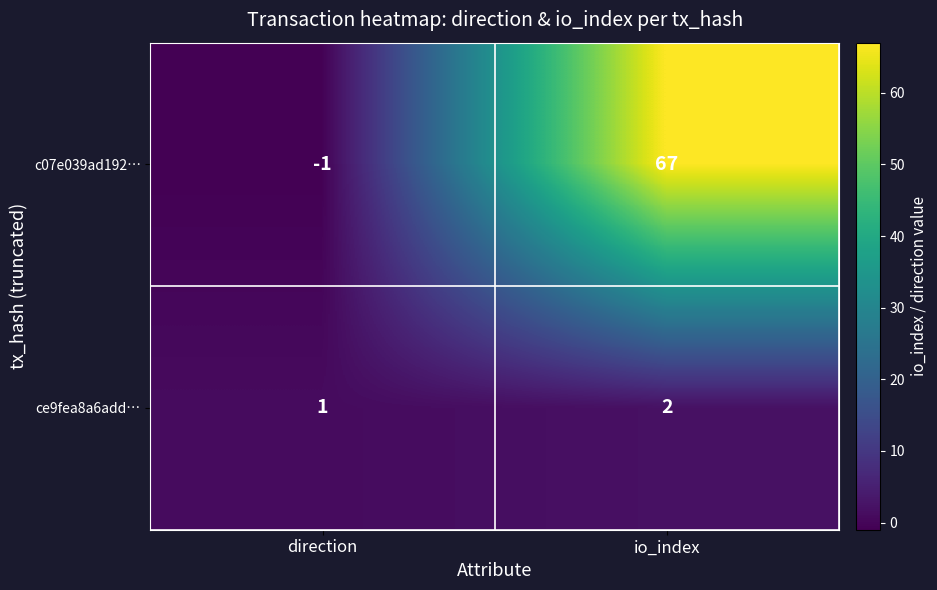

At which category is the sum across all series the highest?

io_index